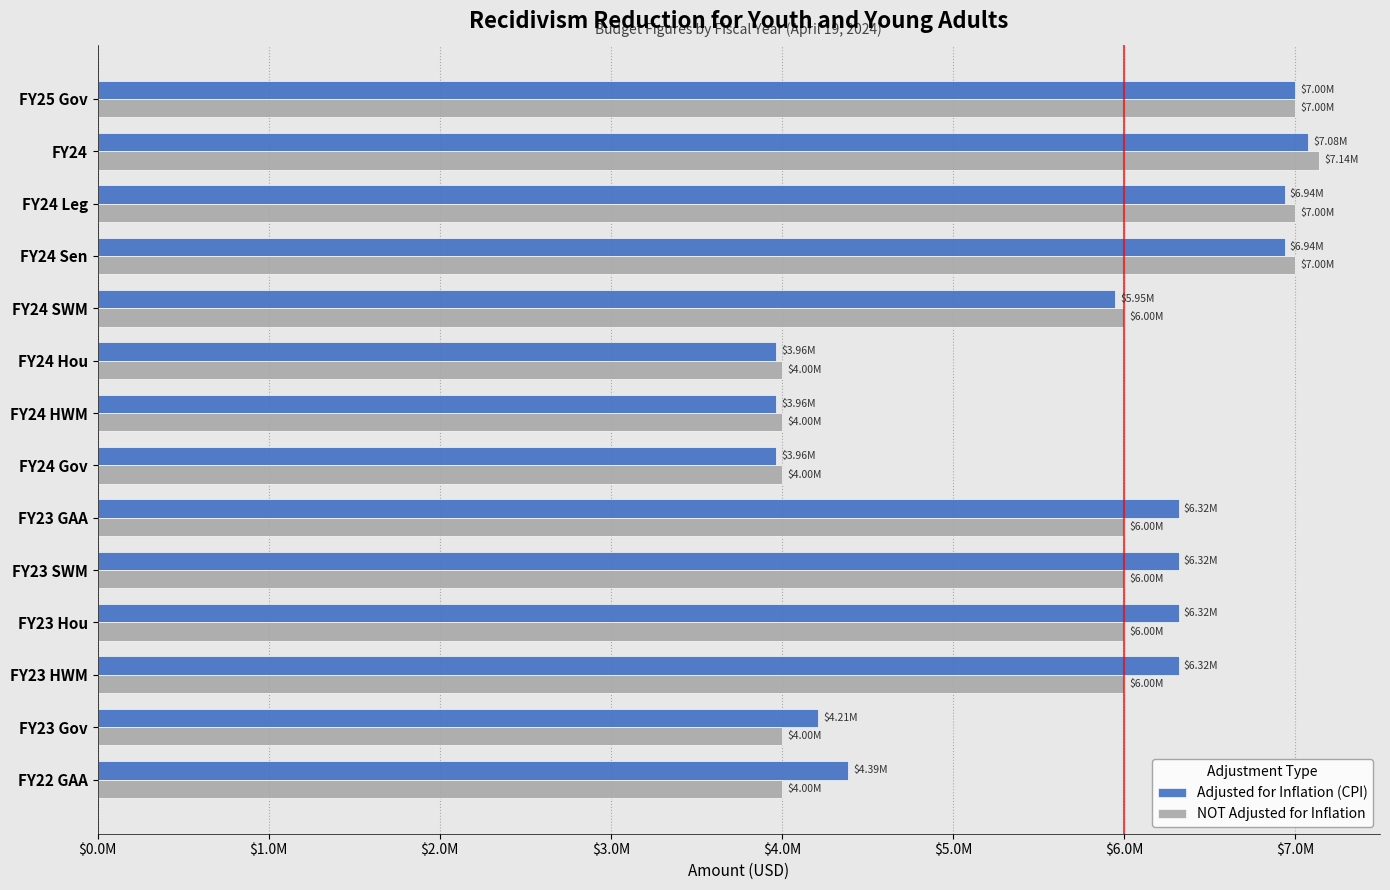

Which series has the largest range (max minus min)?

NOT Adjusted for Inflation